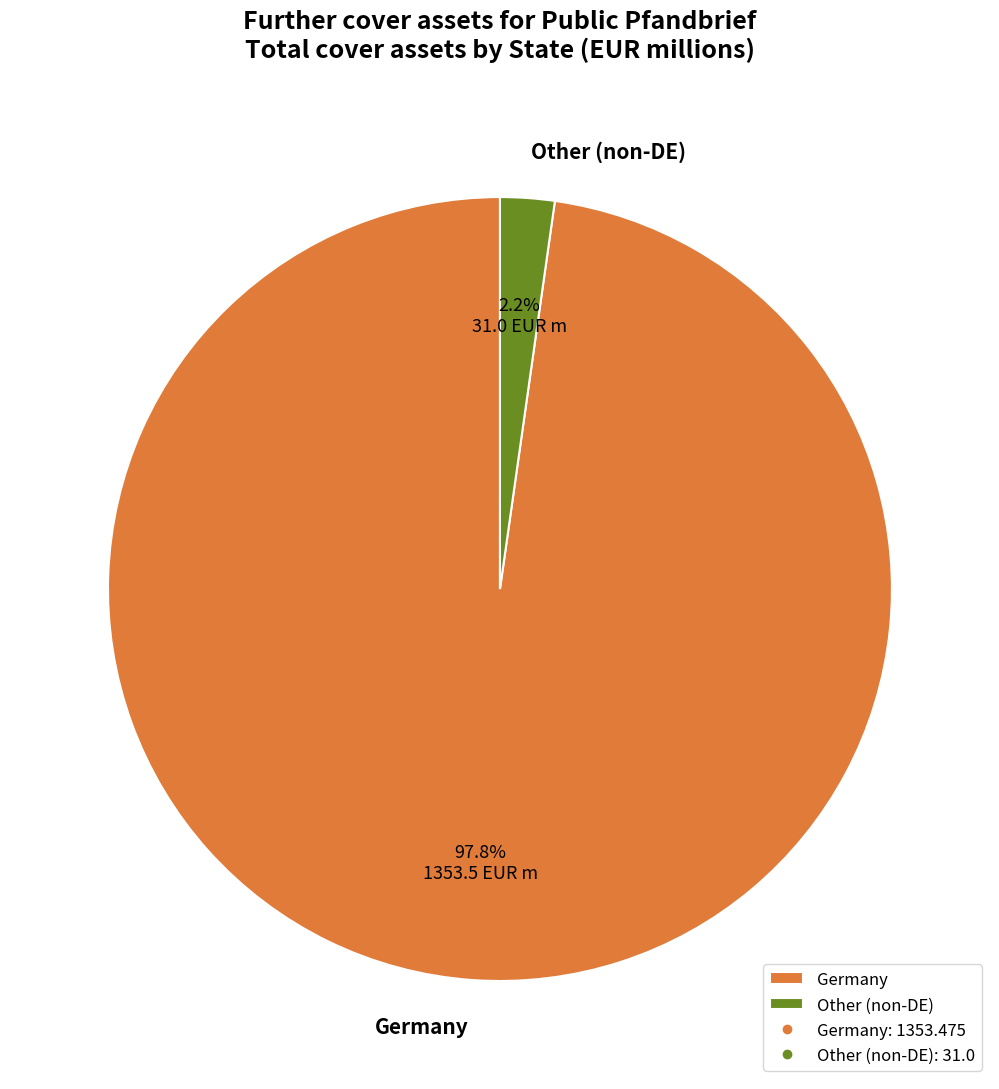

Which slice is the largest?

Germany